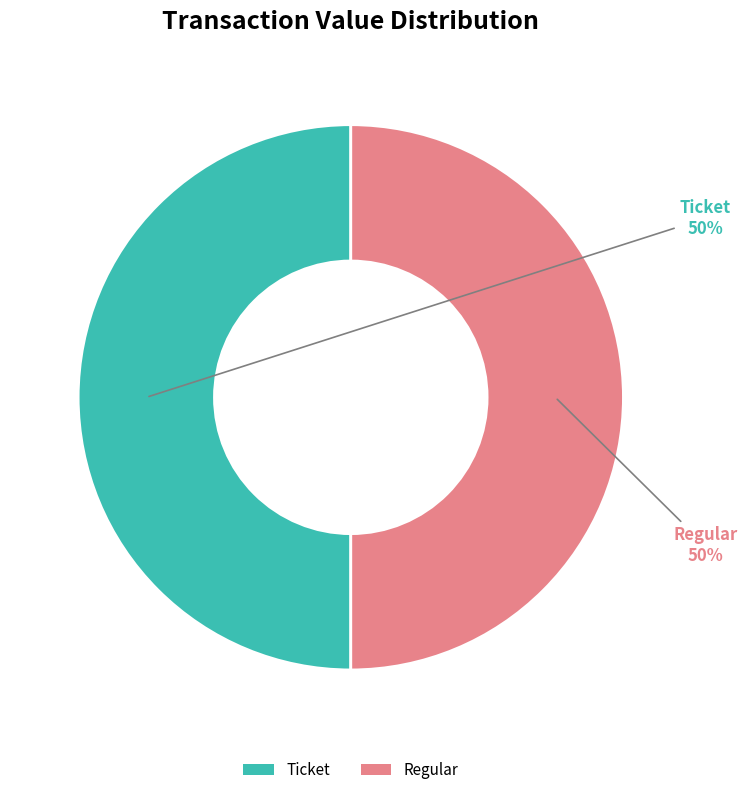

Approximately how many times larger is the value at Ticket compared to Regular?

1.0